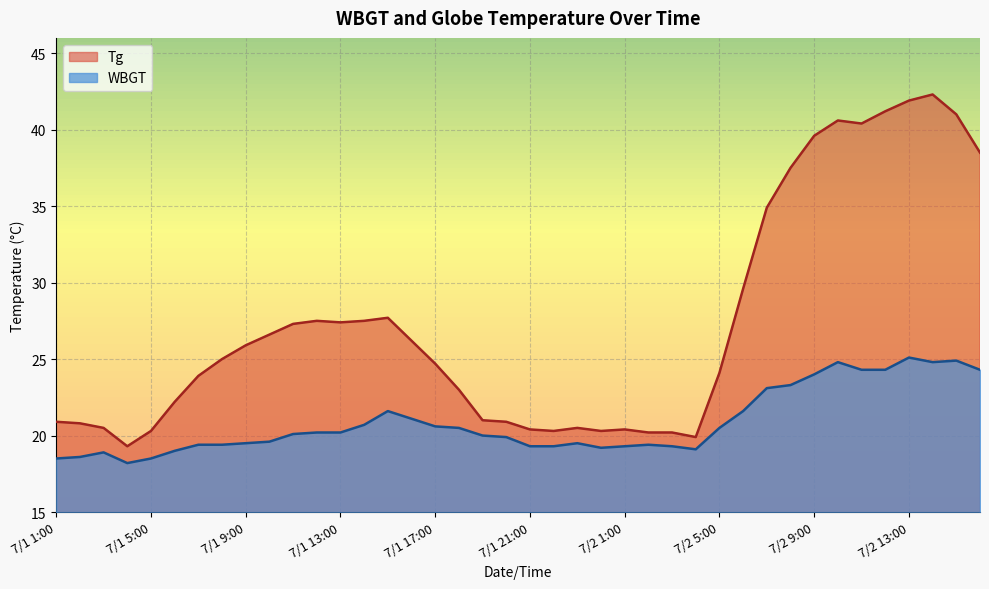

True or false: Tg and WBGT cross at least once.

False